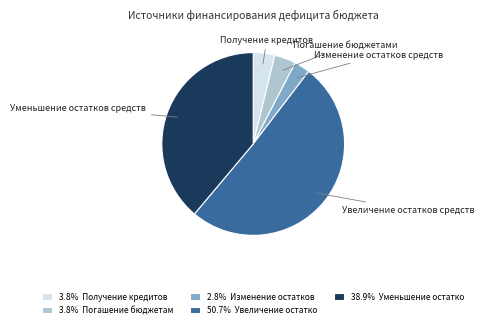

Is there a majority slice in this chart?

Yes